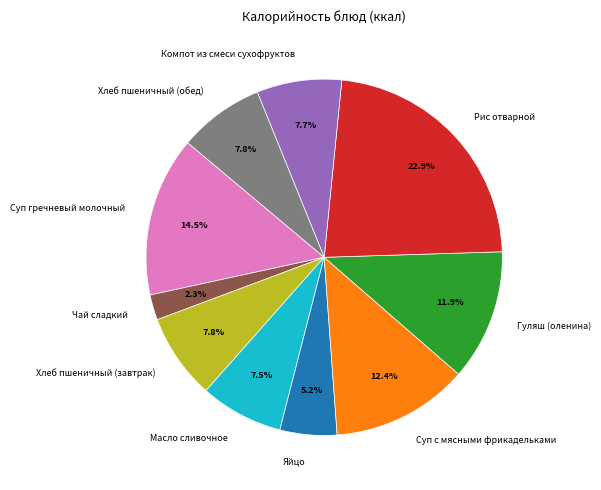

To the nearest percent, what percentage of the pie is Яйцо?

5%